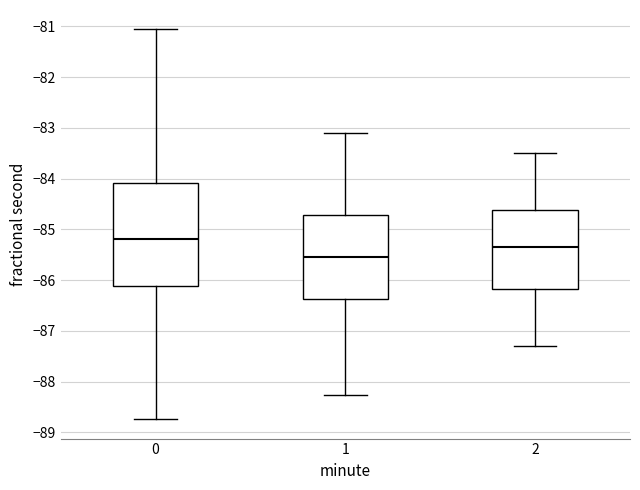

Reading left to right, transcribe this box plot: for each box, give where its median line is, the range the box spans, and where its two whiskers end, as read against the y-axis. The values are not printed on the chart, so give them approximately, as read against the axis.

0: median -85.2, box -86.1 to -84.1, whiskers -88.7 to -81.1
1: median -85.5, box -86.4 to -84.7, whiskers -88.3 to -83.1
2: median -85.3, box -86.2 to -84.6, whiskers -87.3 to -83.5